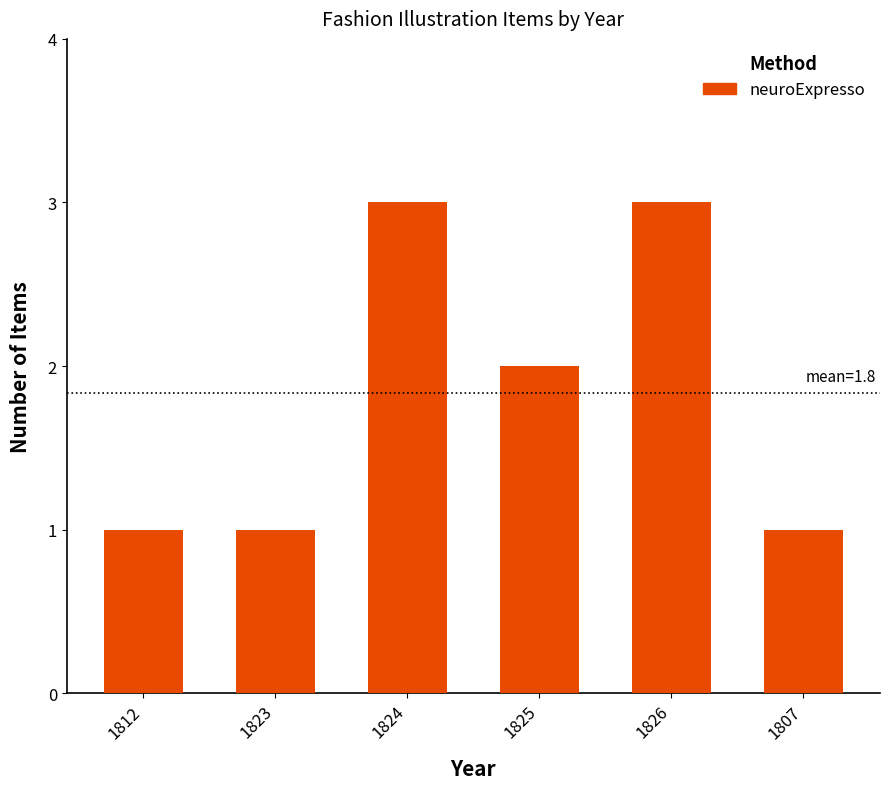

The chart shows a value of 1 at 1826. True or false?

False